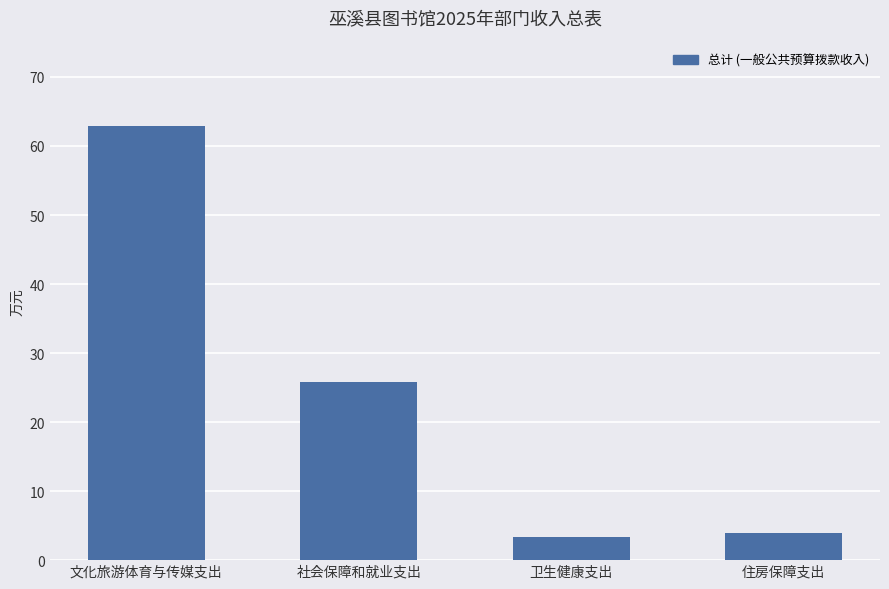

How many values are below 25?

2